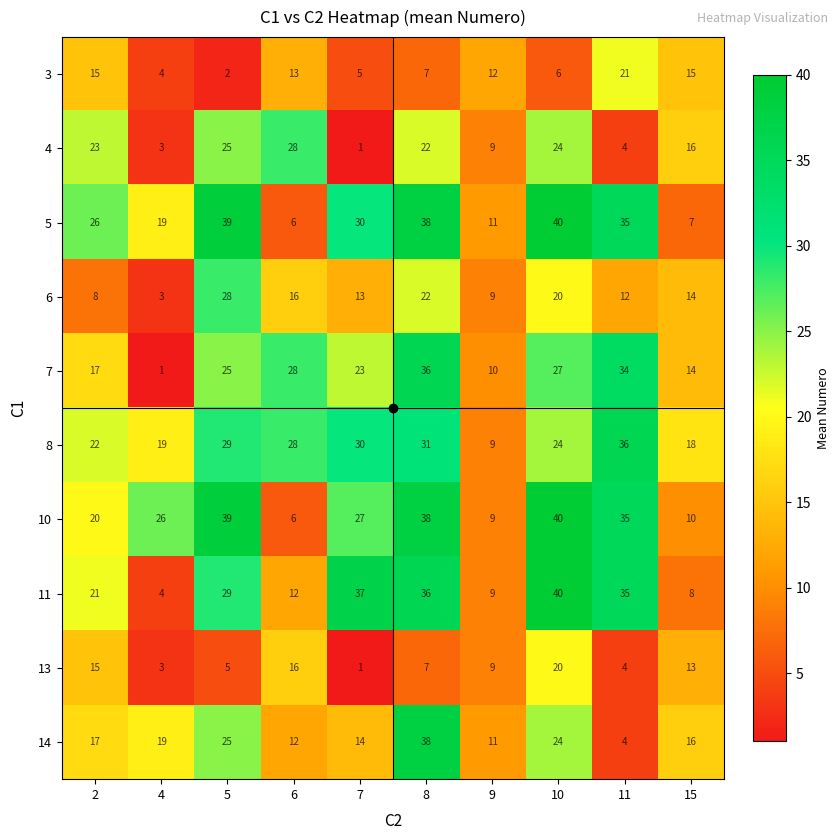

Which category has the highest value across all series?

10